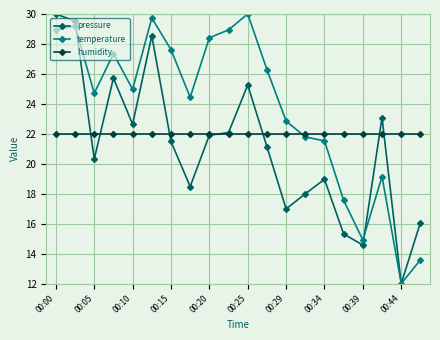

Which series has the largest total across all categories?

temperature